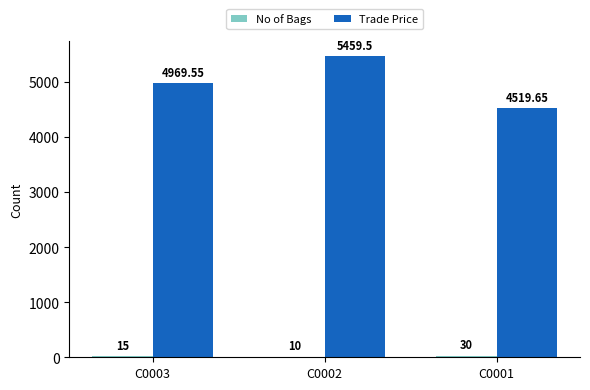

Between C0003 and C0002, which series saw the biggest shift?

Trade Price